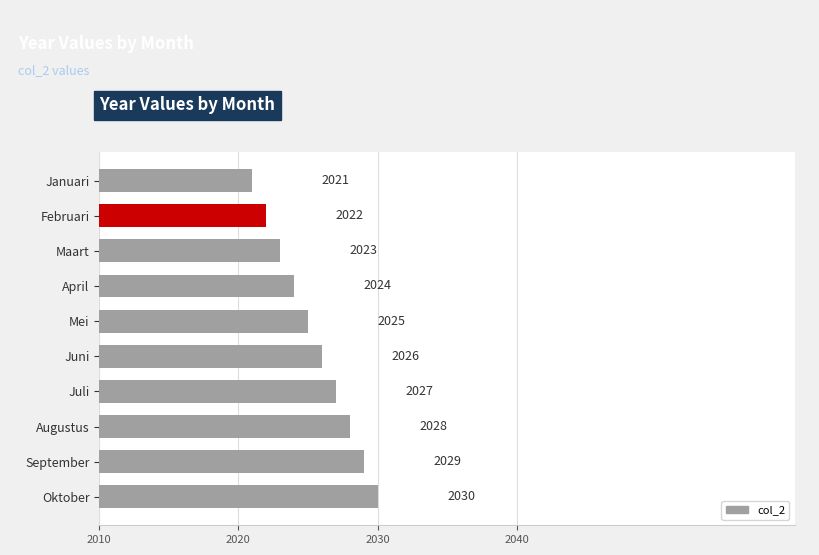

What is the label of the 6th bar from the top?

Juni